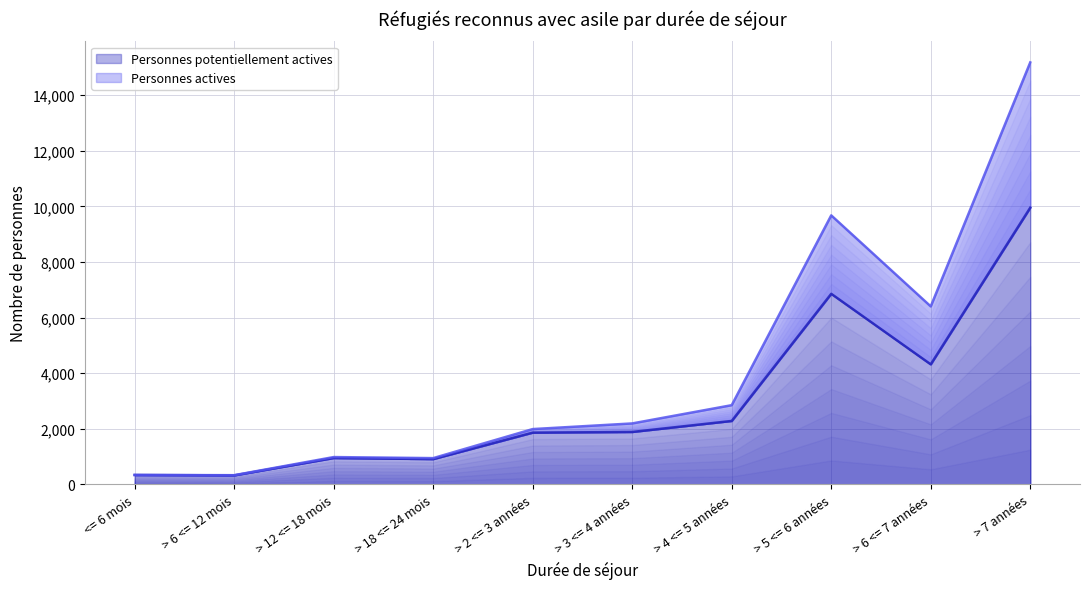

Rank the categories by Personnes potentiellement actives value from highest to lowest.

> 7 années, > 5 <= 6 années, > 6 <= 7 années, > 4 <= 5 années, > 3 <= 4 années, > 2 <= 3 années, > 12 <= 18 mois, > 18 <= 24 mois, <= 6 mois, > 6 <= 12 mois